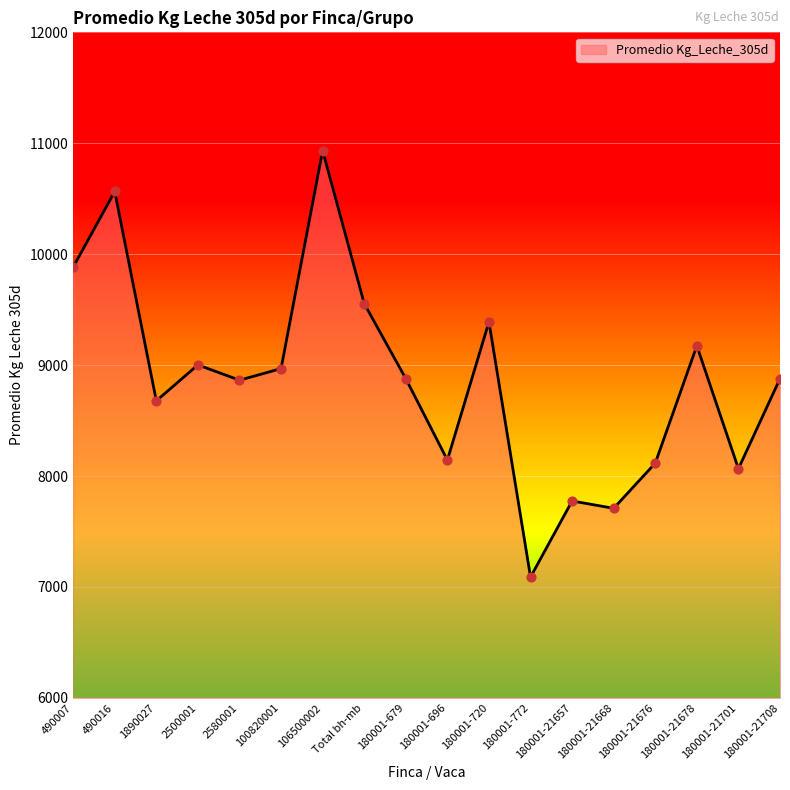

Which has a higher value, 2500001 or 180001-21701?

2500001